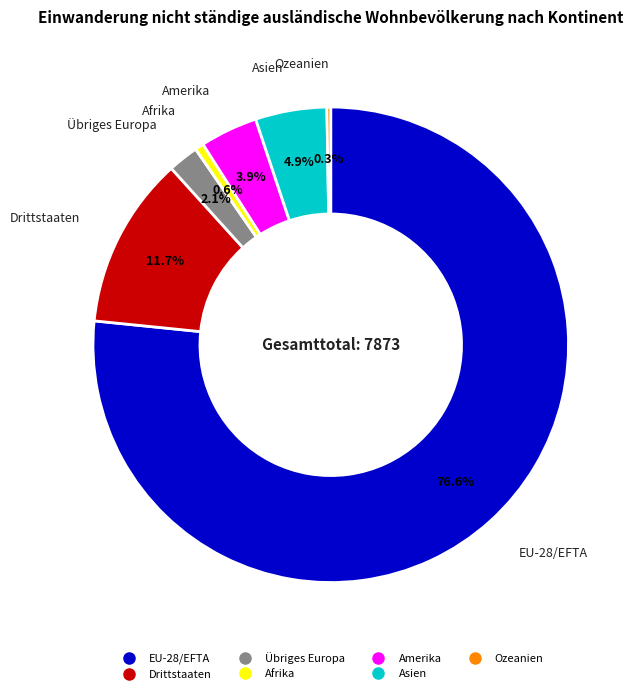

To the nearest percent, what is the average slice percentage?

14%